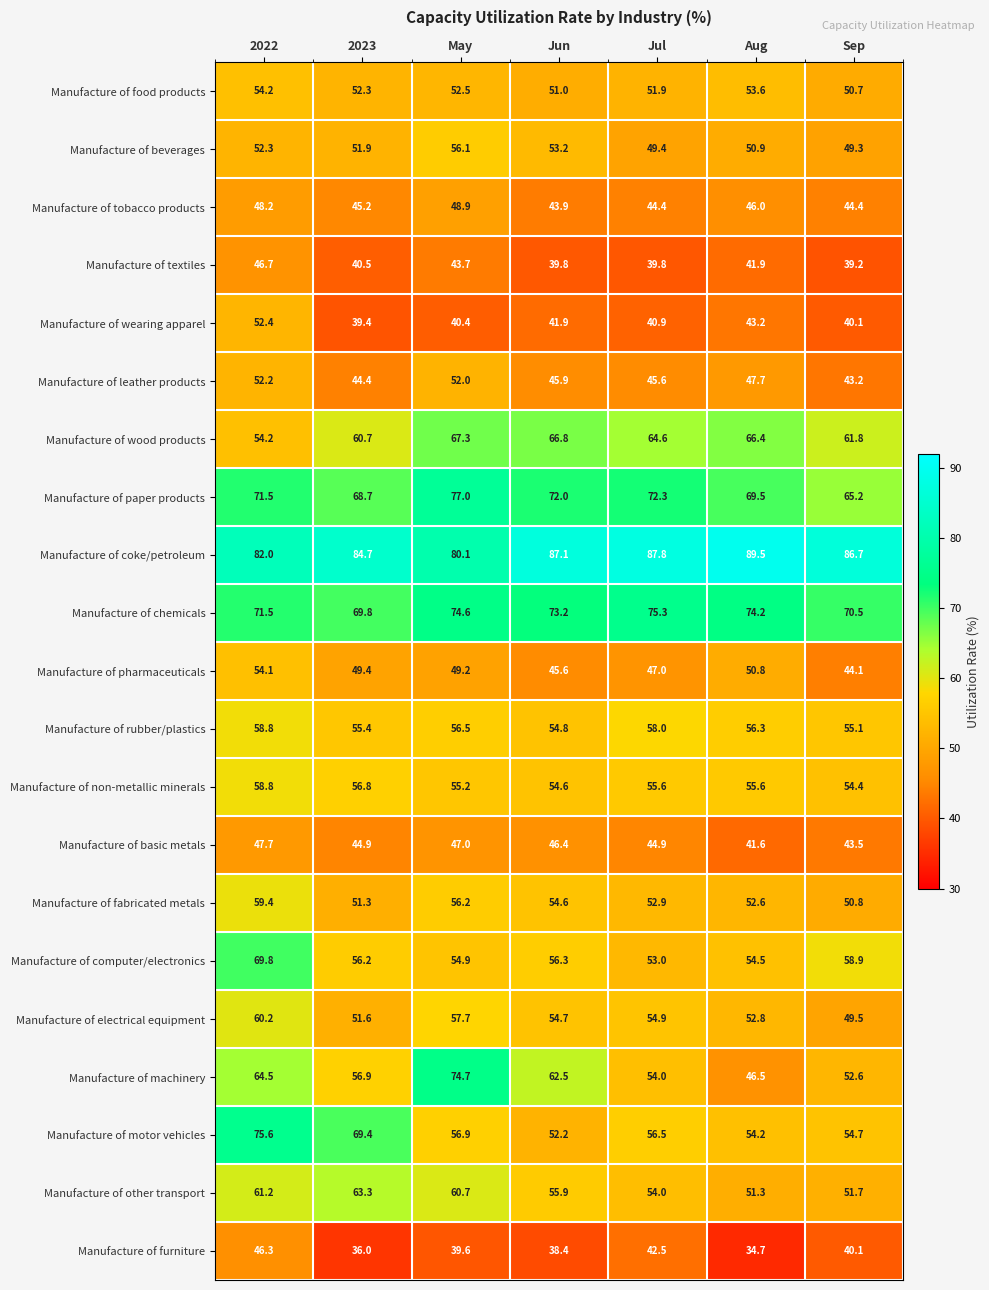

What is the sum of the Manufacture of other transport values at Aug and May?

112.0